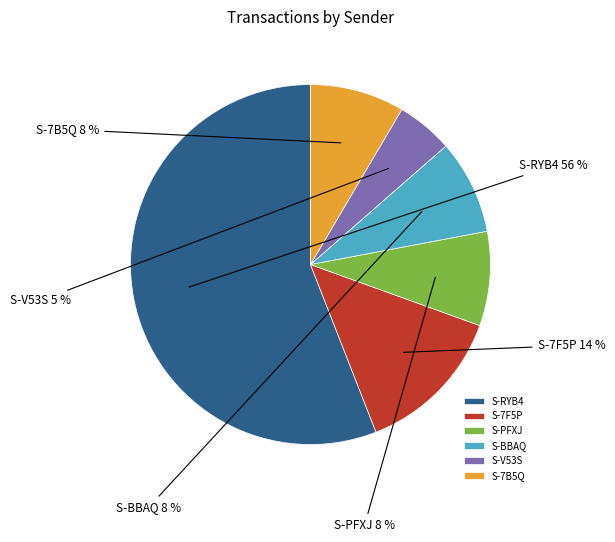

To the nearest percent, what percentage of the pie is S-7B5Q?

8%